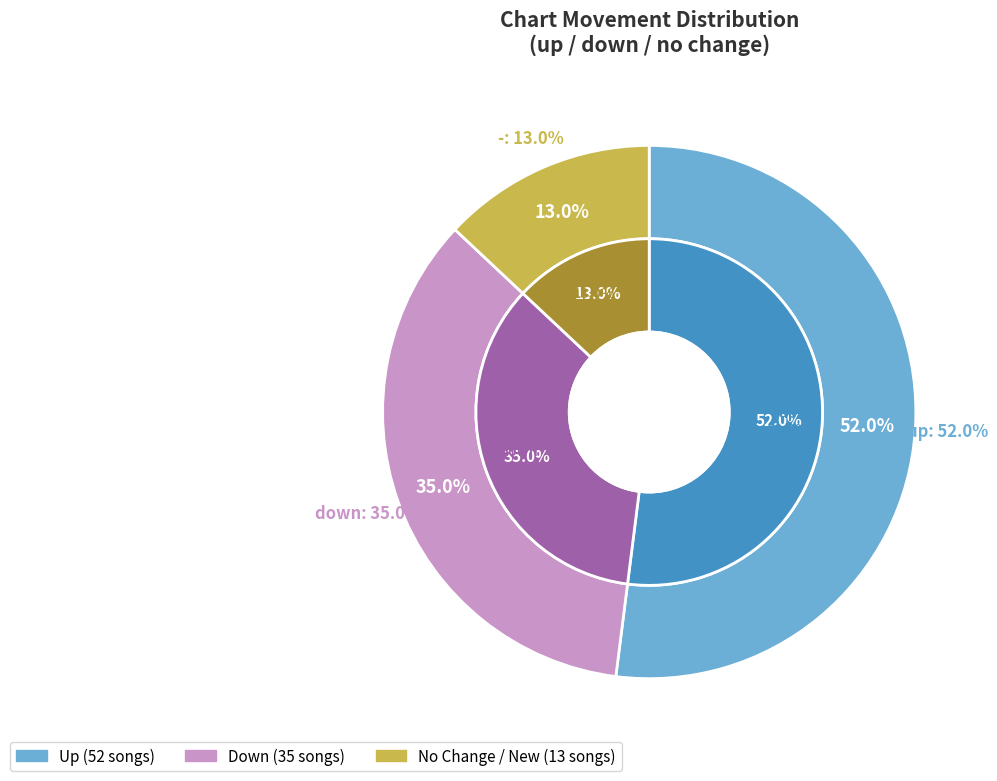

Is there any slice that represents more than half of the pie?

Yes